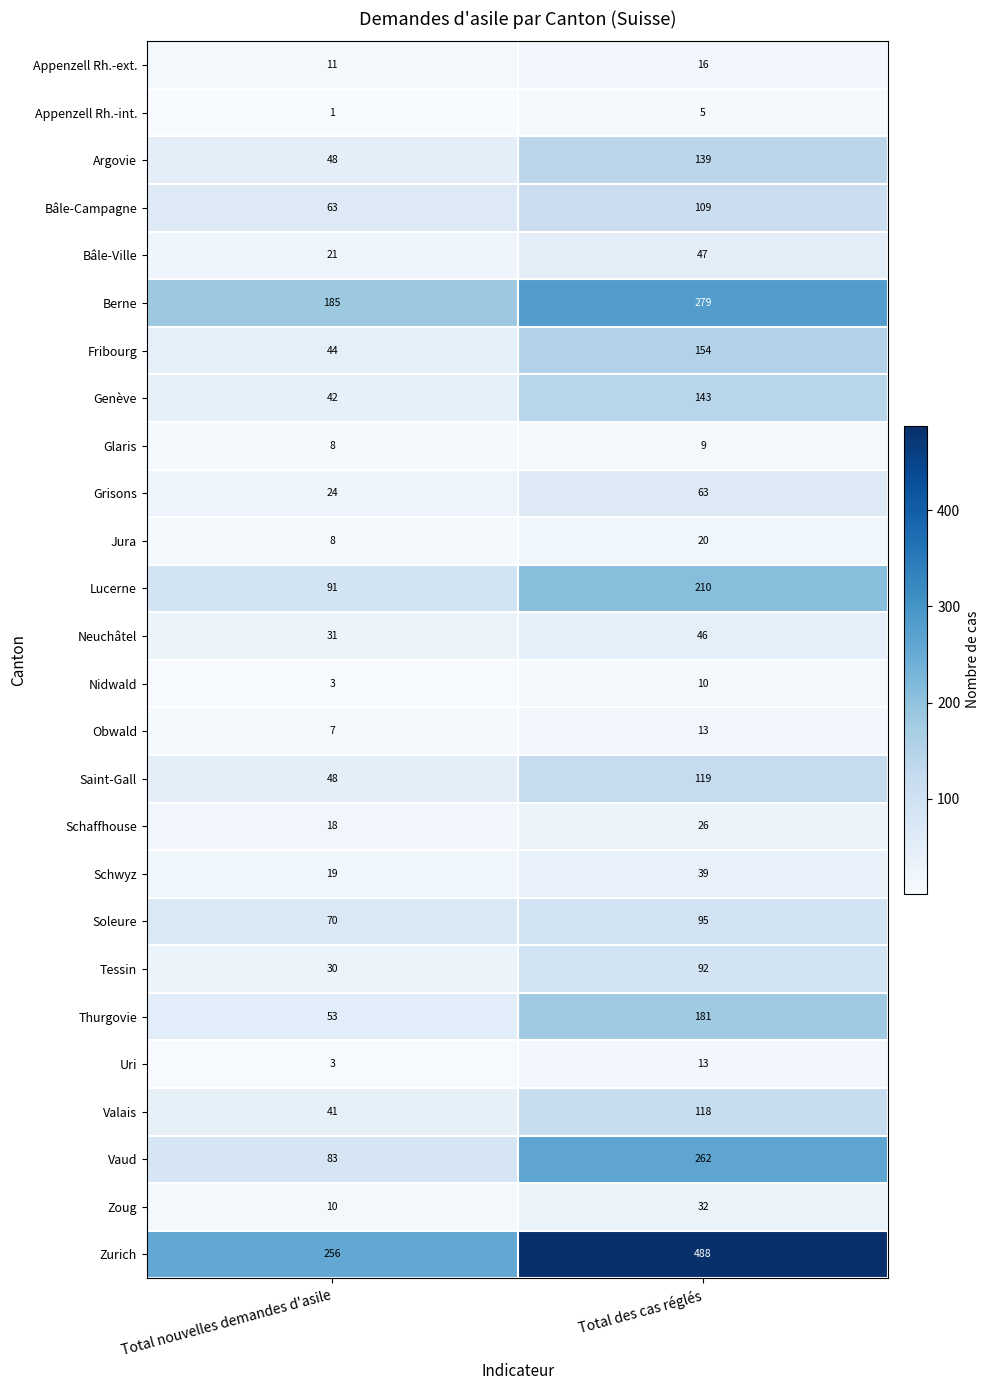

Which series has the largest range (max minus min)?

Zurich